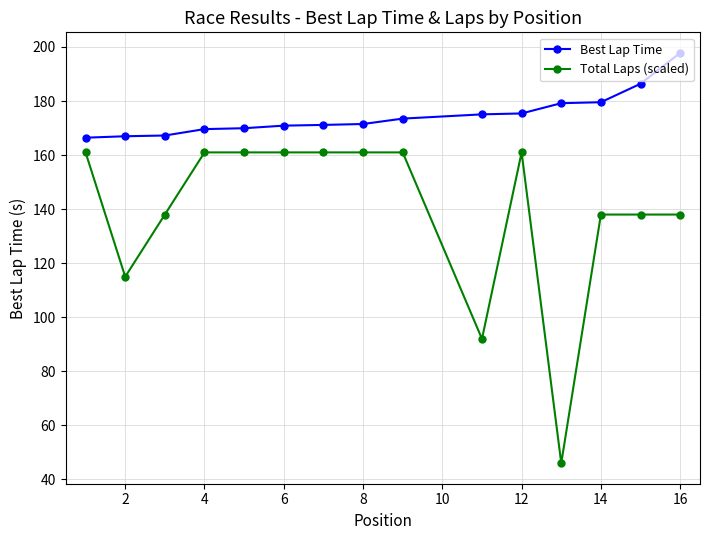

Which series has the largest total across all categories?

Best Lap Time